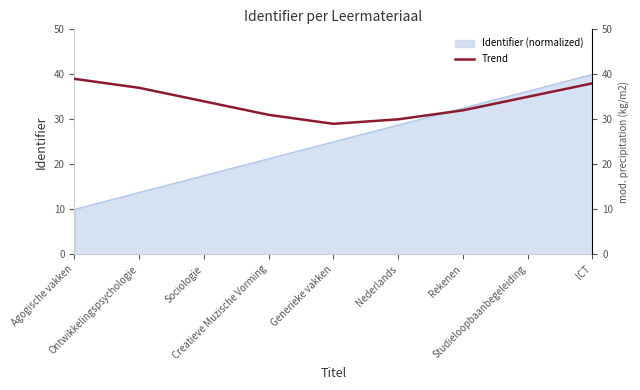

What is the label of the 6th point from the left?

Nederlands